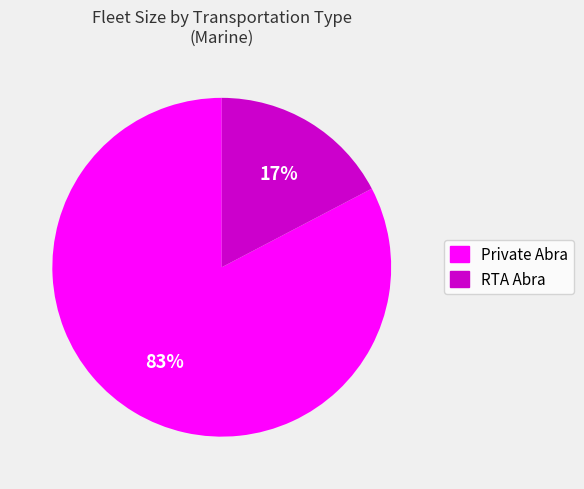

Combined, do Private Abra and RTA Abra account for over 50%?

Yes